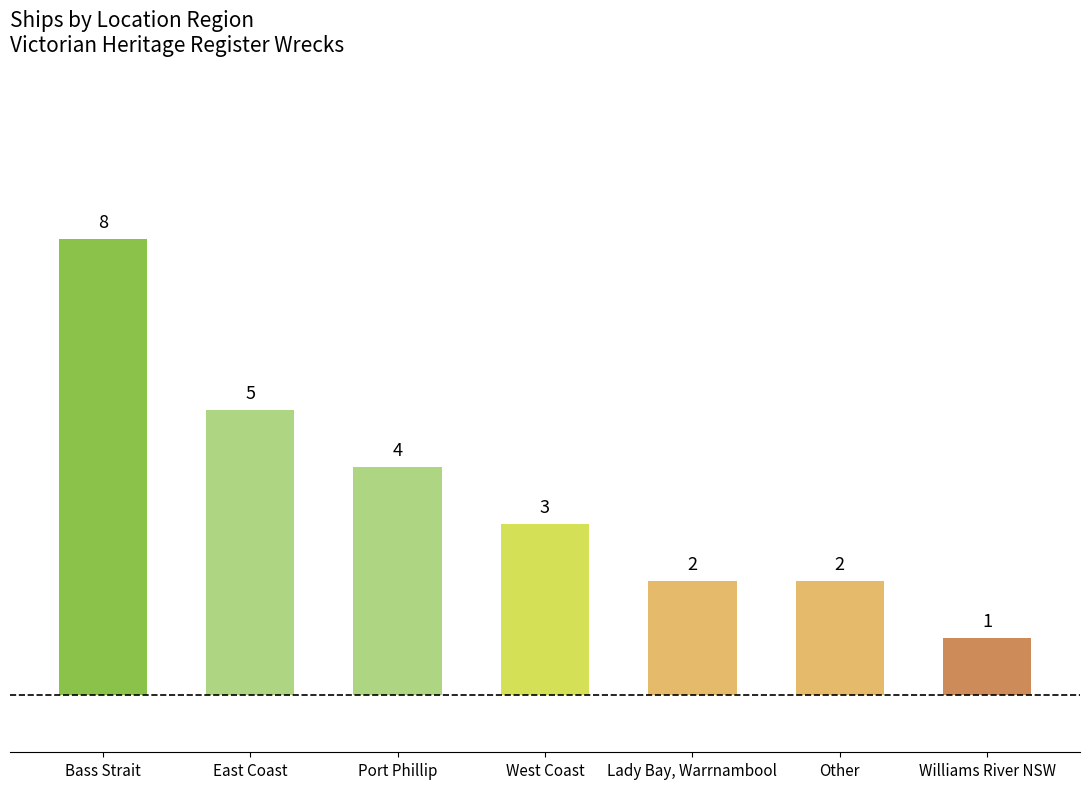

How many categories are shown in the chart?

7